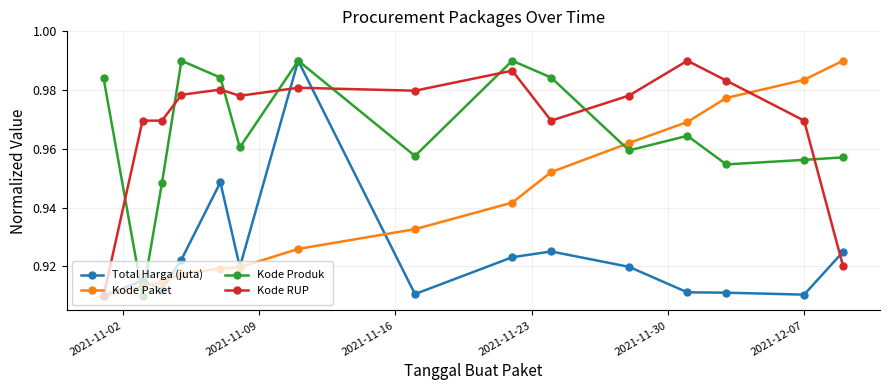

At how many categories does at least one series exceed 0?

15